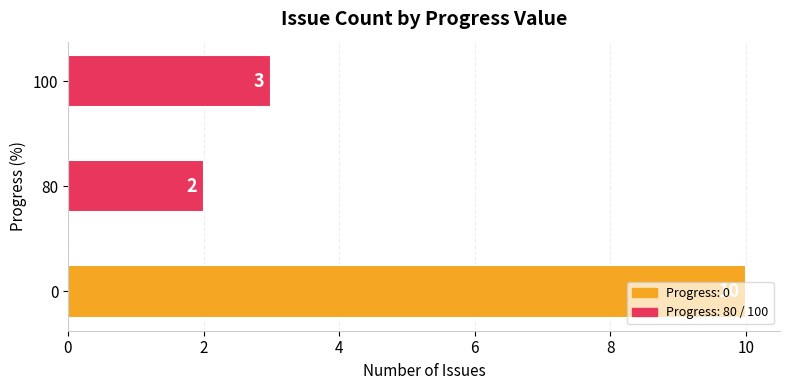

What is the difference between the values at 0 and 80?

8